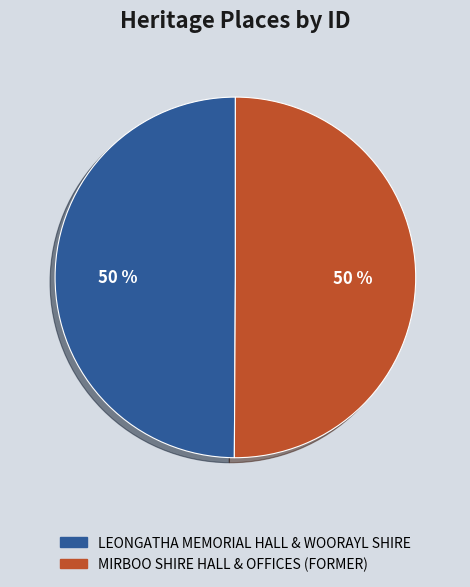

Combined, do LEONGATHA MEMORIAL HALL & WOORAYL SHIRE and MIRBOO SHIRE HALL & OFFICES (FORMER) account for over 50%?

Yes